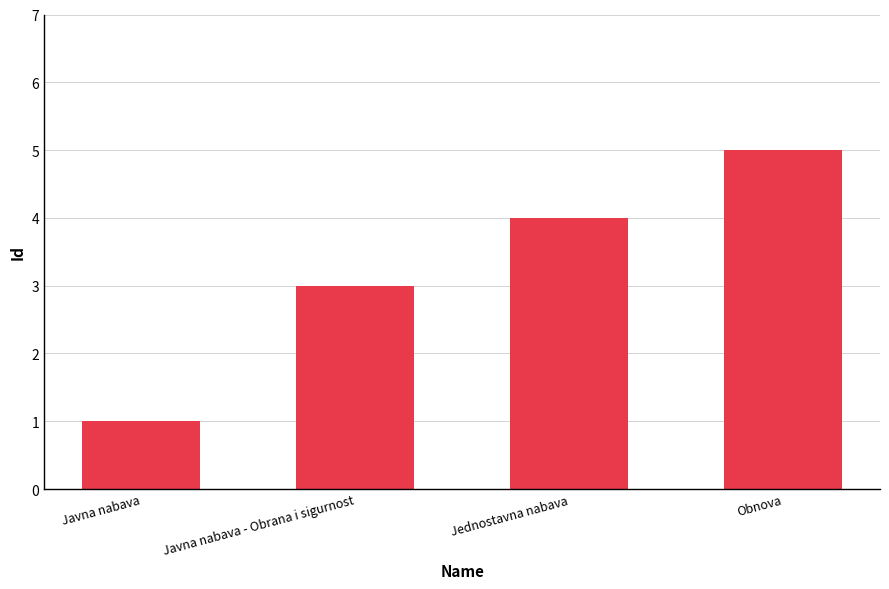

What is the sum of all values?

13